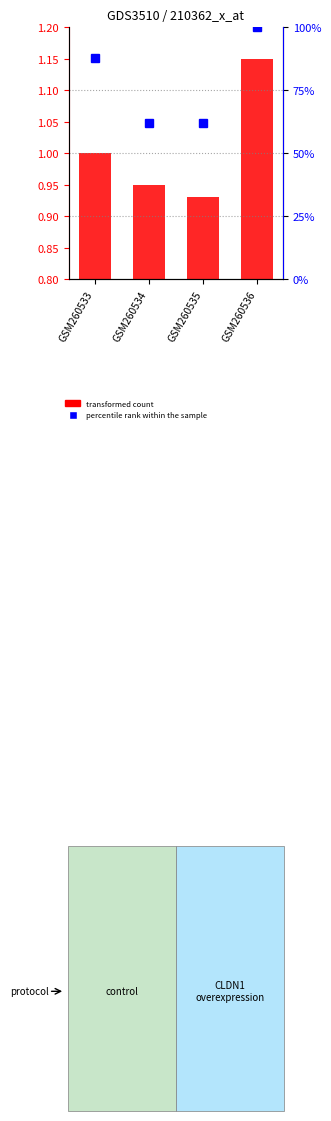

Is it true that percentile rank within the sample equals 0.6 at GSM260535?

True